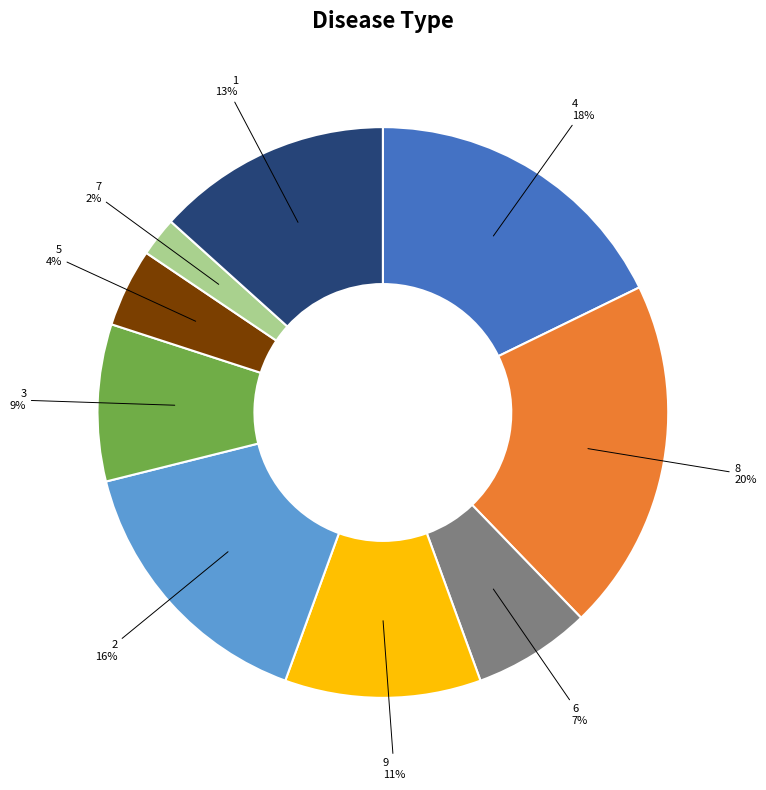

Is there a majority slice in this chart?

No